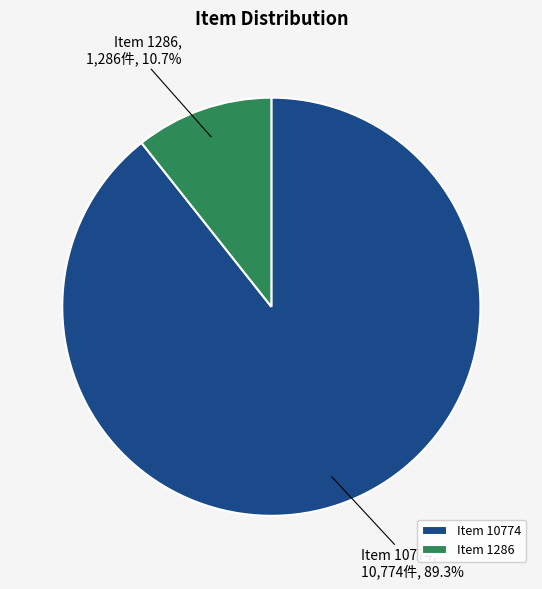

Combined, what portion of the pie is Item 10774 and Item 1286?

100.0%